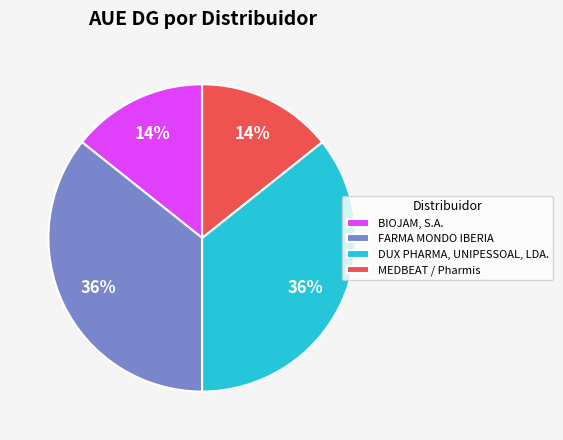

To the nearest percent, what portion does FARMA MONDO IBERIA represent?

36%